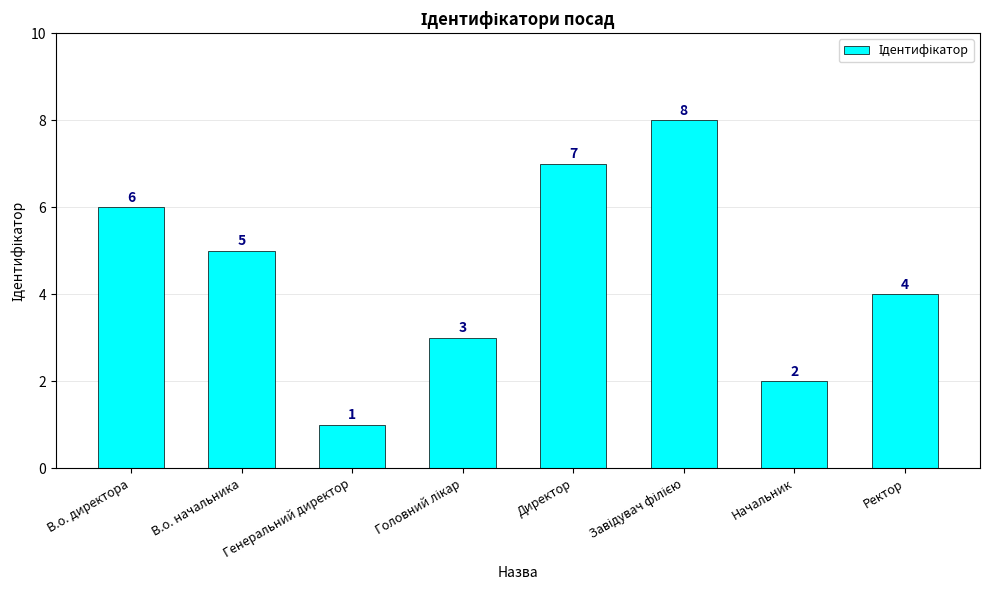

What is the label of the 5th bar from the left?

Директор